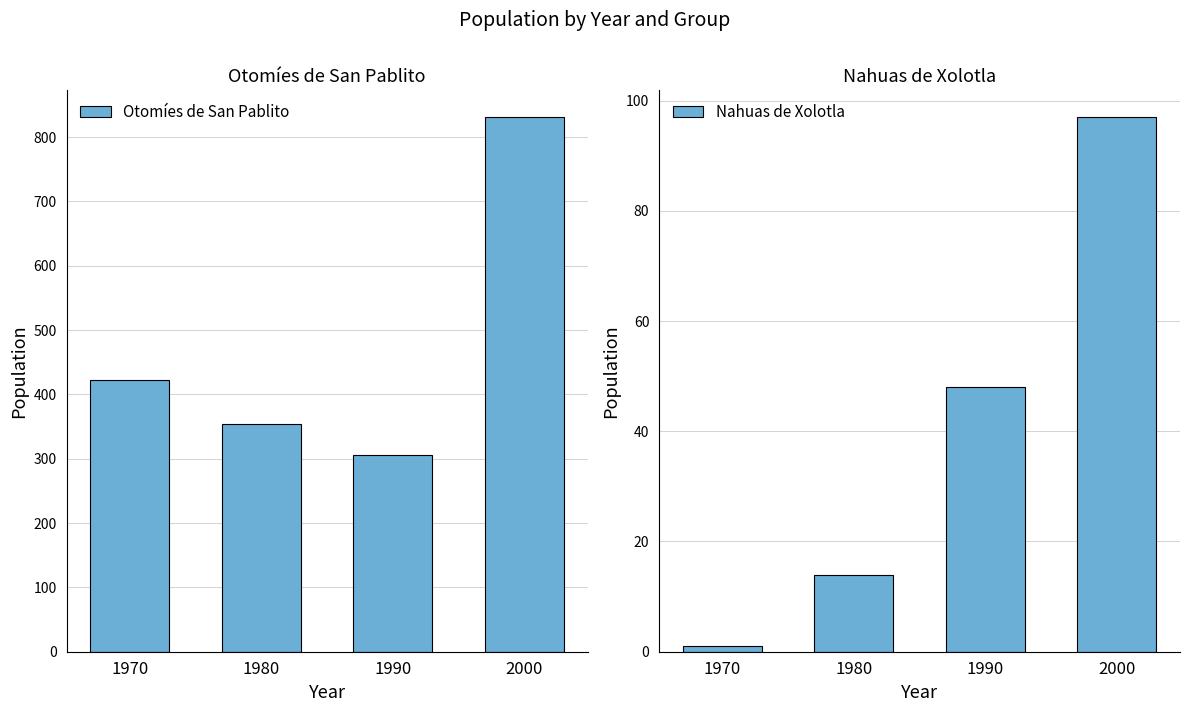

True or false: Nahuas de Xolotla has a value of 2 at 1970.

False